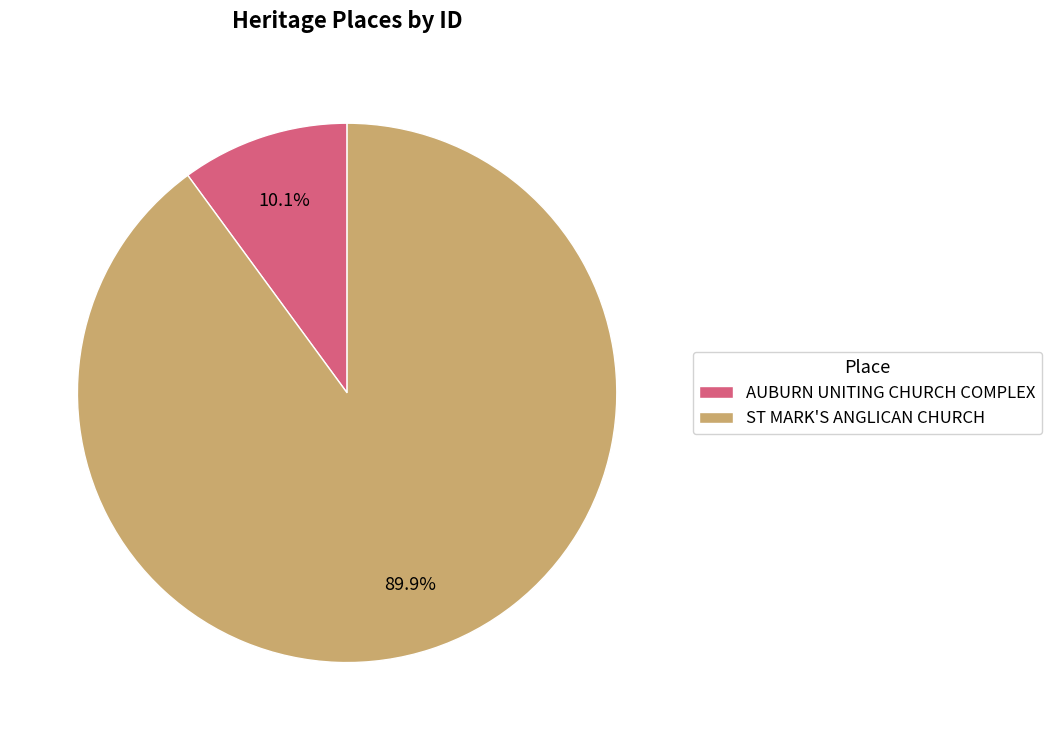

Which category accounts for the majority?

ST MARK'S ANGLICAN CHURCH